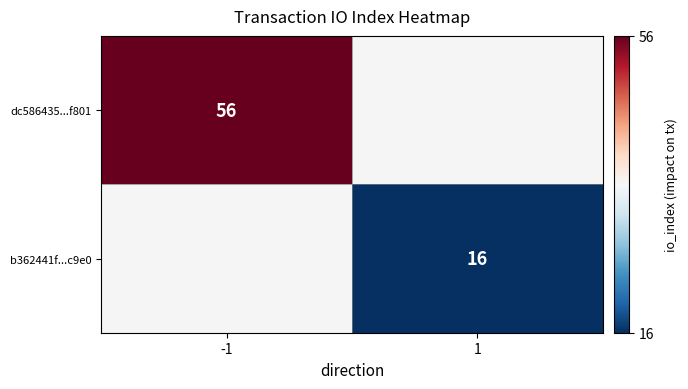

At how many categories does at least one series exceed 23?

1